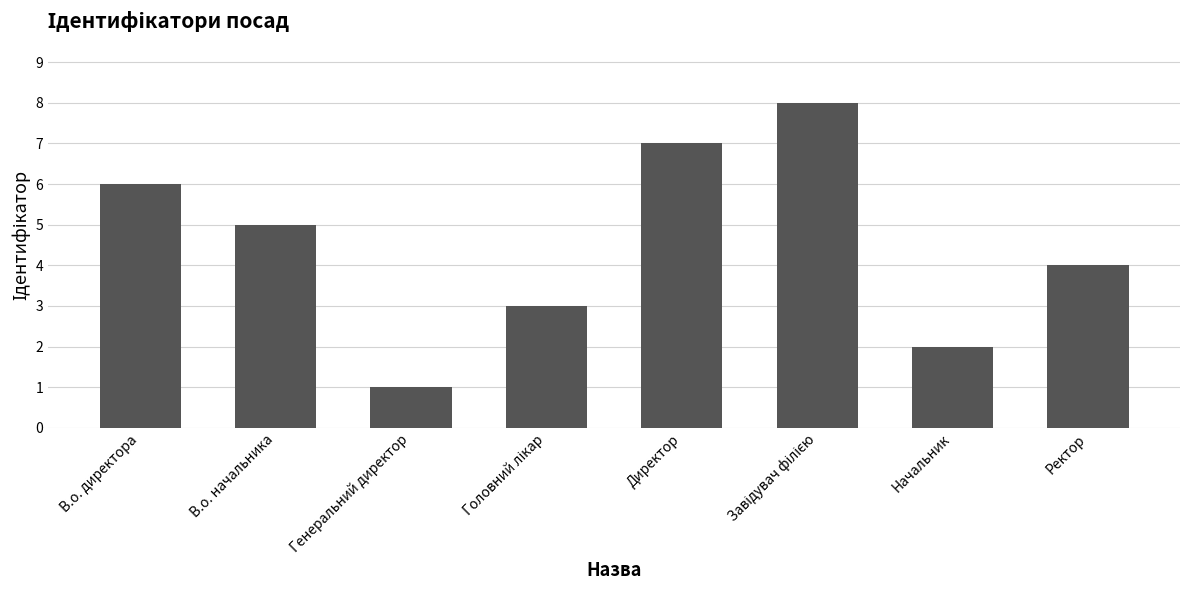

What is the difference between the values at Генеральний директор and Ректор?

3